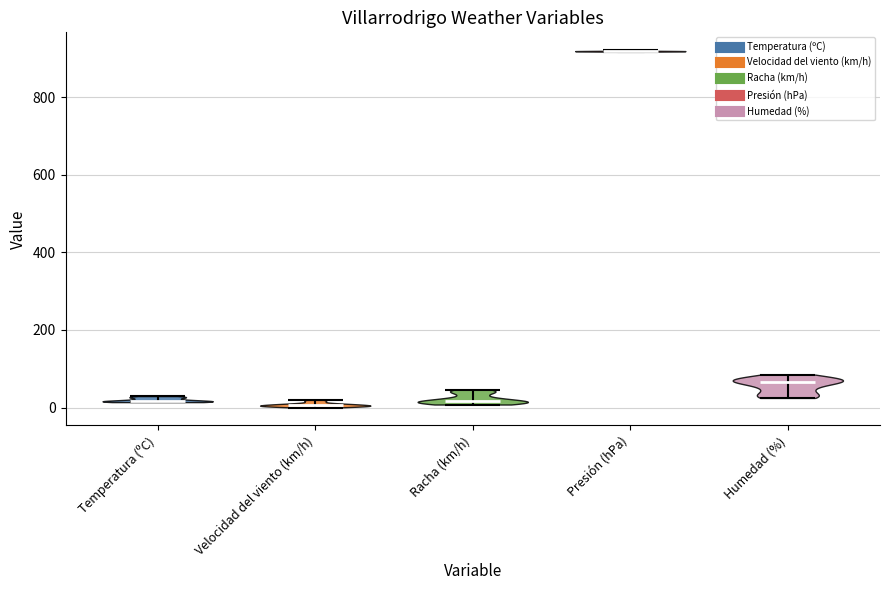

Reading left to right, read every violin against the y-axis: where its median line is, and the lowest and highest points it reaches. The values are not printed on the chart, so give them approximately, as read against the axis.

Temperatura (ºC): median line 20, lowest point 20, highest point 20
Velocidad del viento (km/h): median line 0, lowest point 0, highest point 20
Racha (km/h): median line 20, lowest point 0, highest point 40
Presión (hPa): median line 920, lowest point 920, highest point 920
Humedad (%): median line 60, lowest point 20, highest point 80